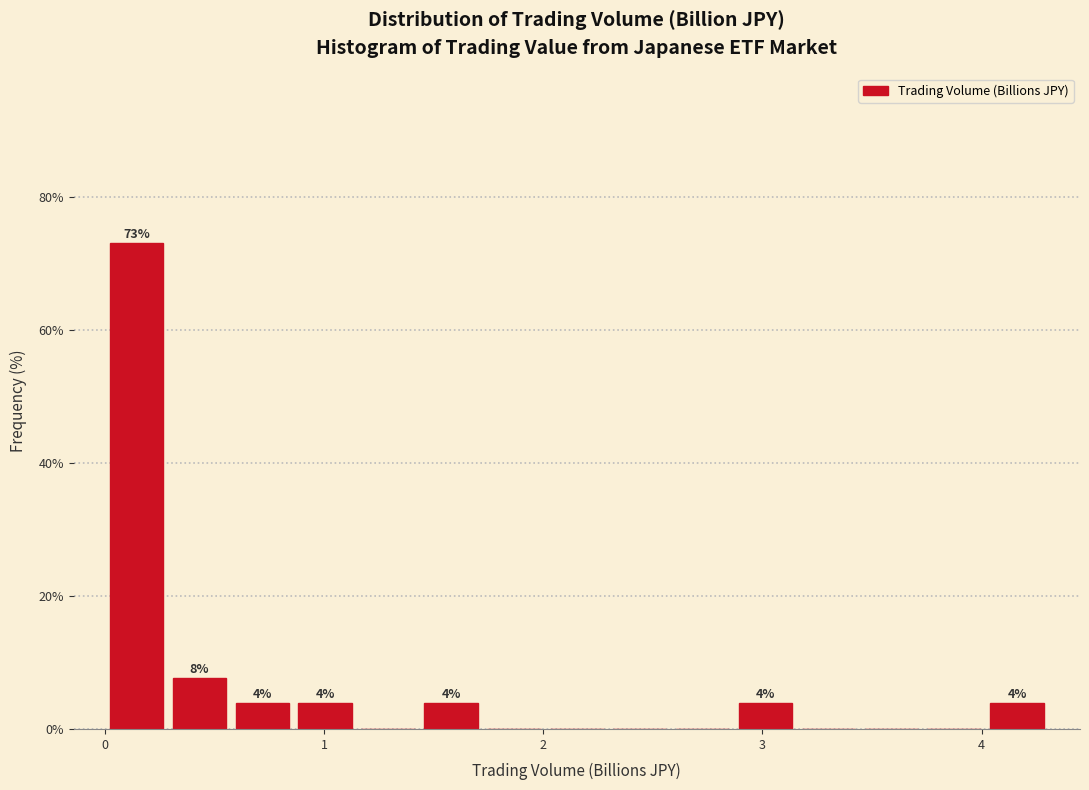

Around what value on the x-axis is the tallest bar? Give the approximate position of its centre, as read against the axis.

0.1